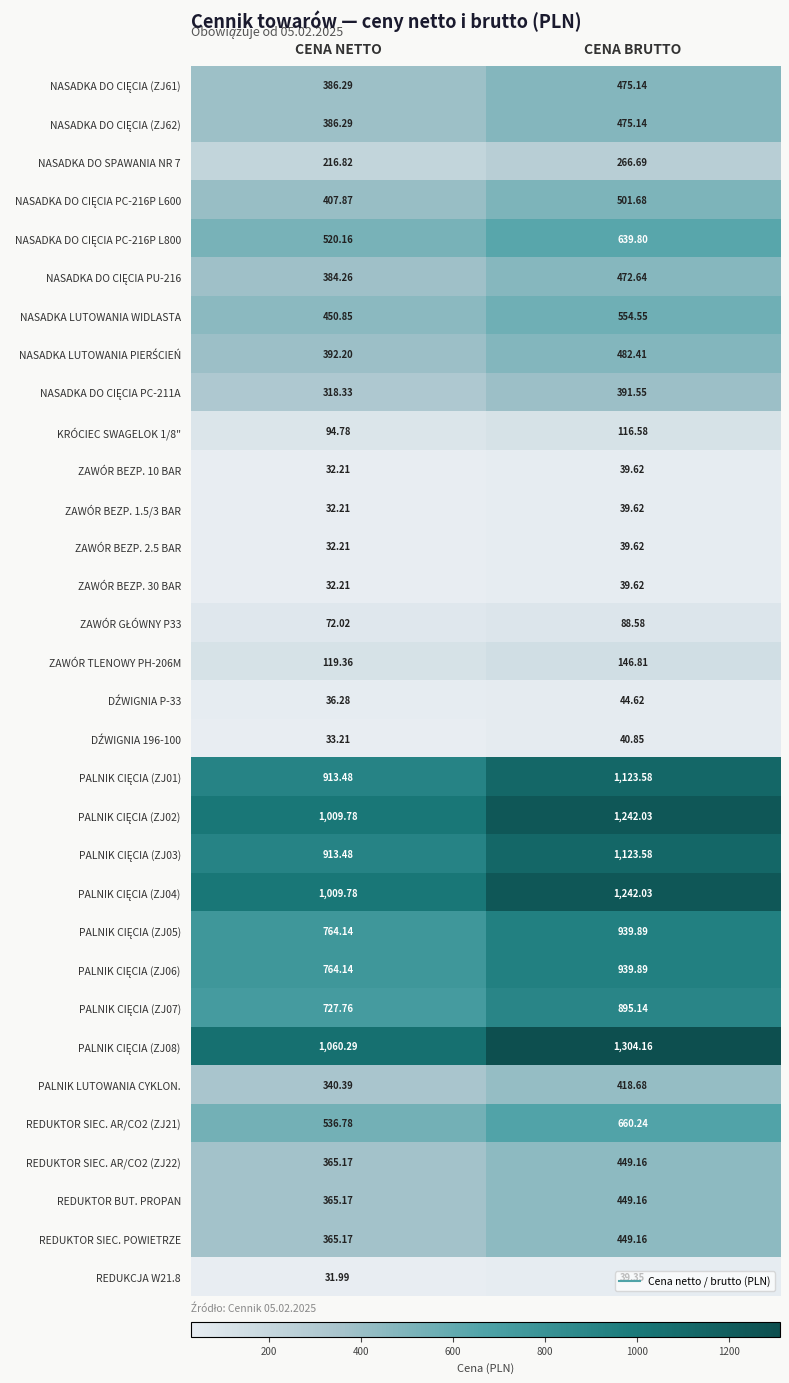

Is the value of REDUKTOR SIEC. POWIETRZE at CENA BRUTTO greater than the value of ZAWÓR BEZP. 10 BAR at CENA NETTO?

Yes